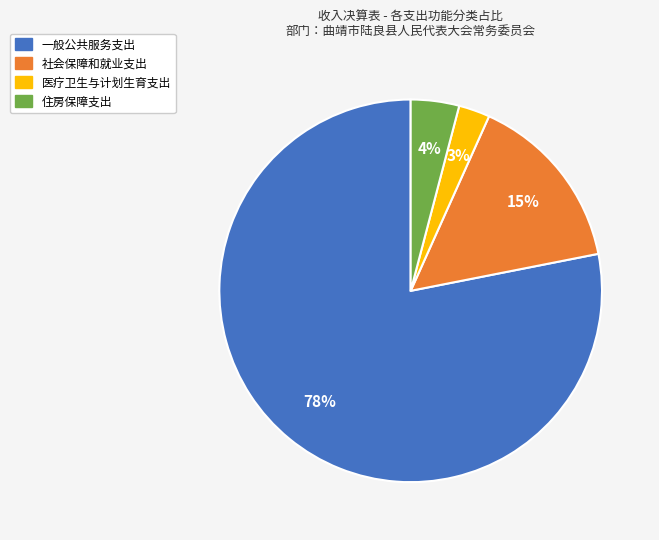

Rank the categories by value from highest to lowest.

一般公共服务支出, 社会保障和就业支出, 住房保障支出, 医疗卫生与计划生育支出